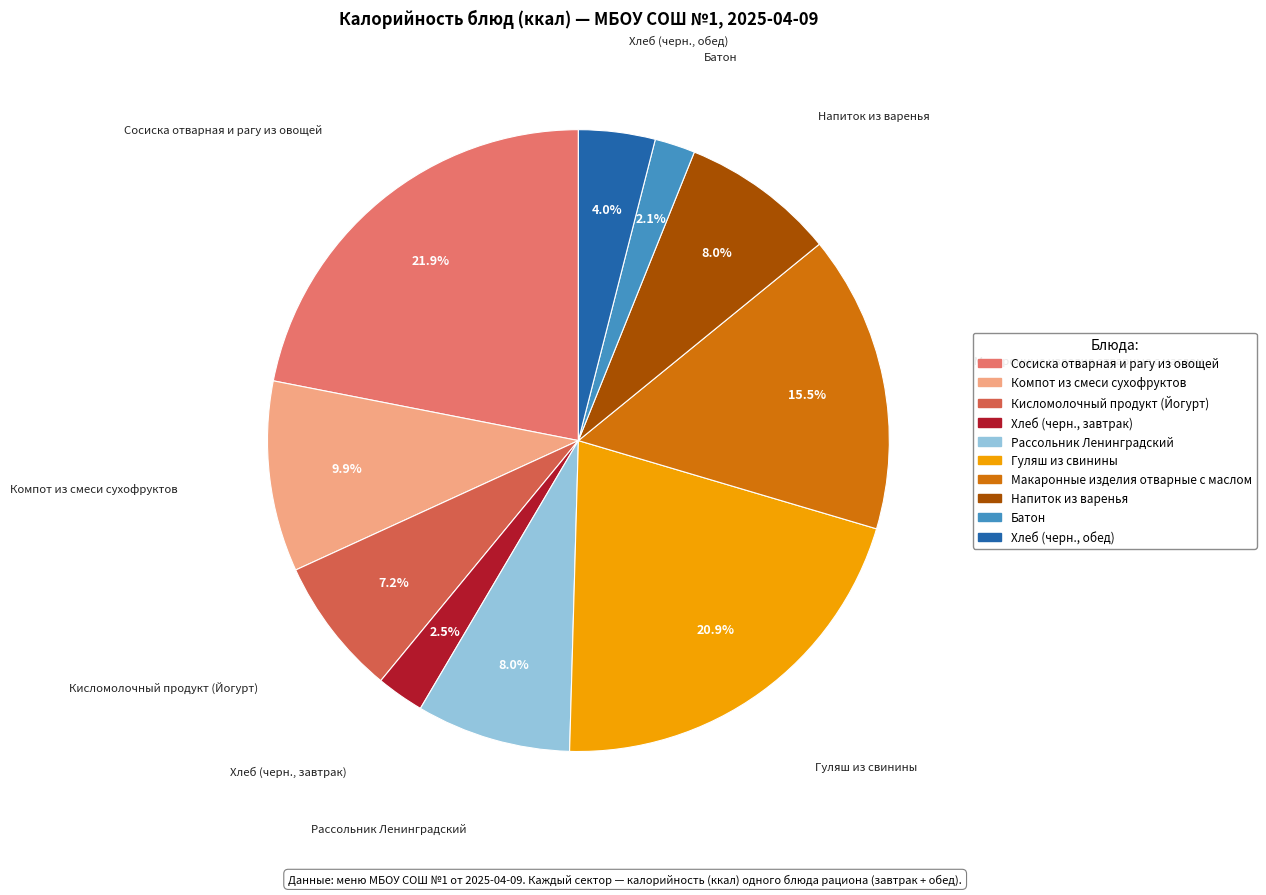

The Макаронные изделия отварные с маслом slice represents 22% of the pie. True or false?

False